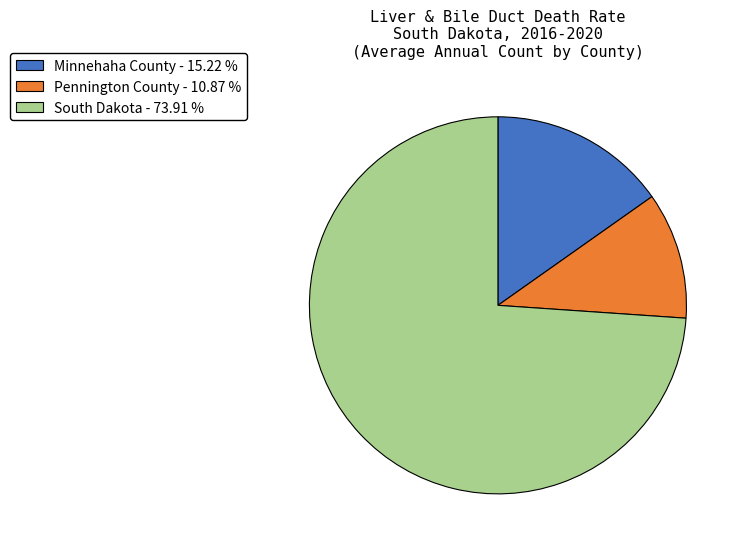

What is the largest slice in the pie chart?

South Dakota - 73.91 %